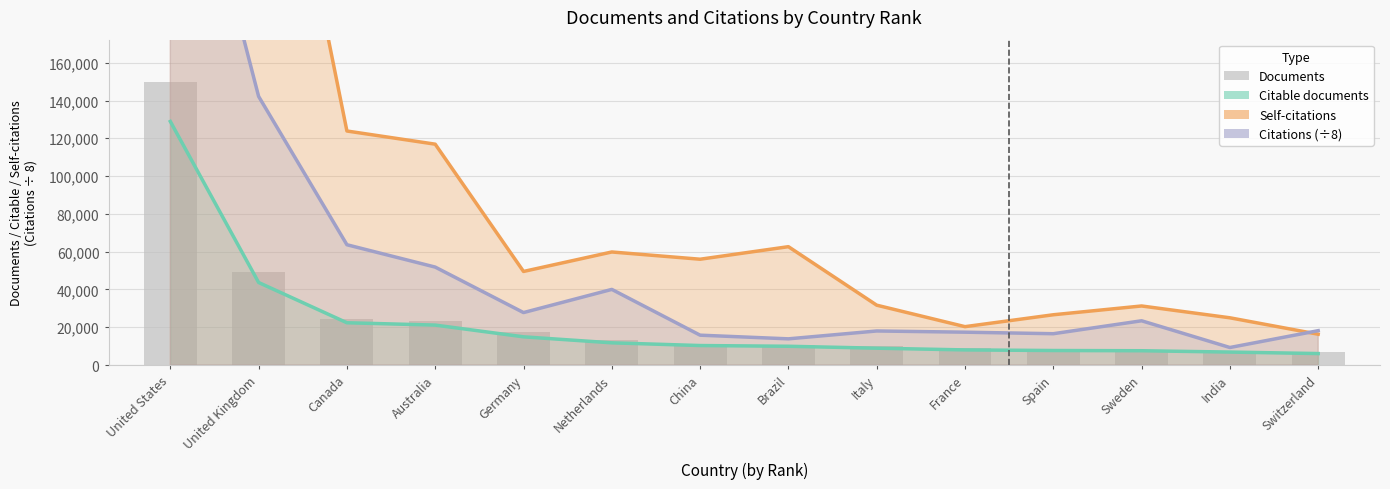

What is the difference between the Citations values at 10 and 8?

3525.8